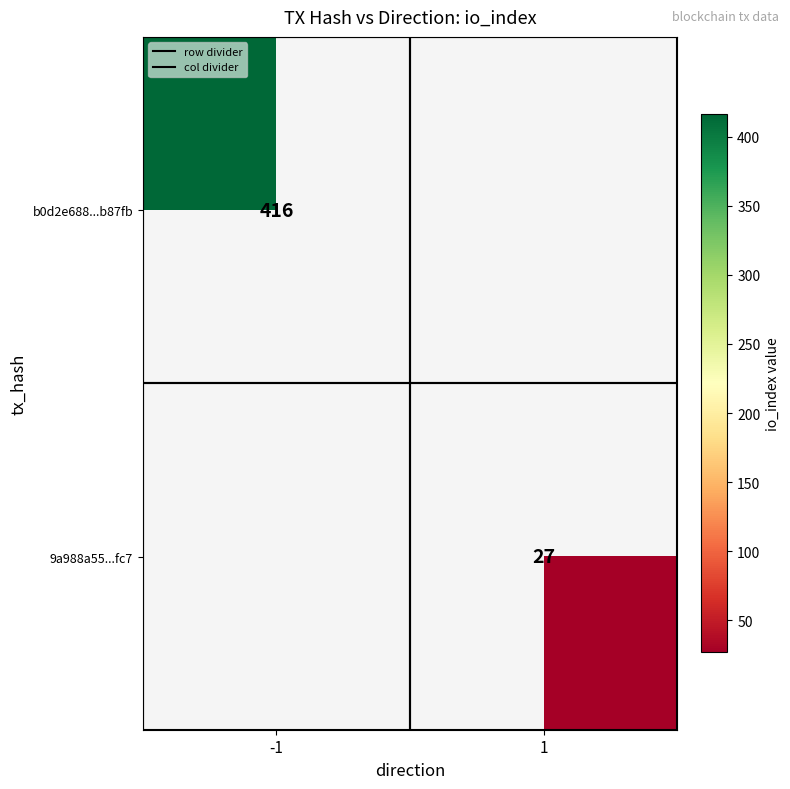

Between -1 and 1, which is larger?

-1